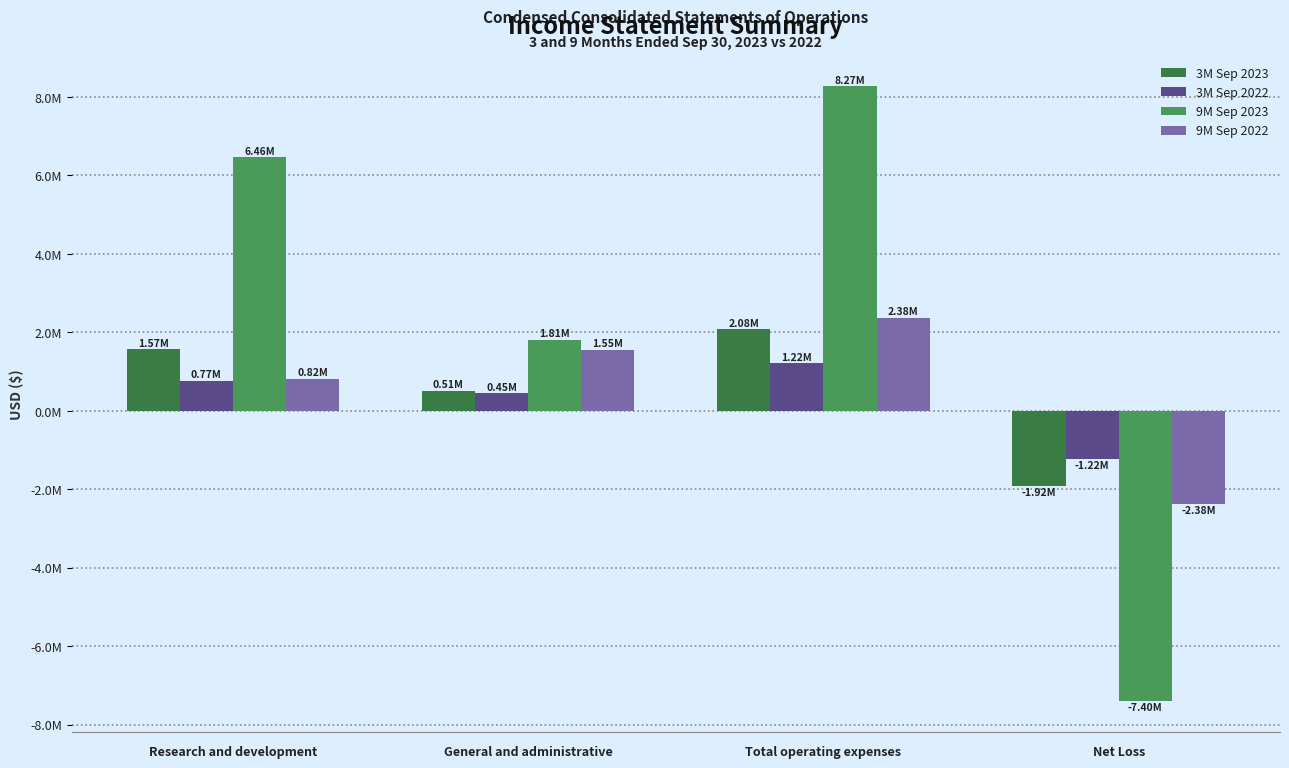

What is the label of the 1st bar from the left?

Research and development